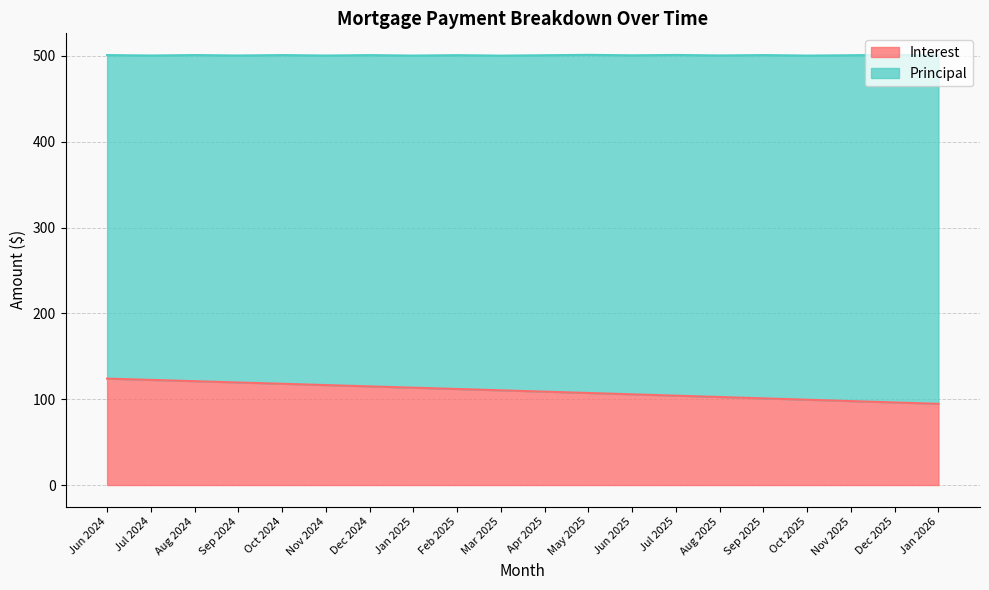

At which category does the chart reach its peak across all series?

Jun 2024